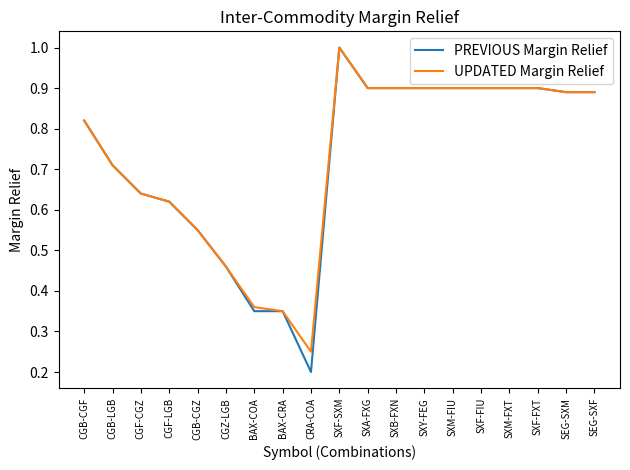

What position from the left is CGF-LGB?

4